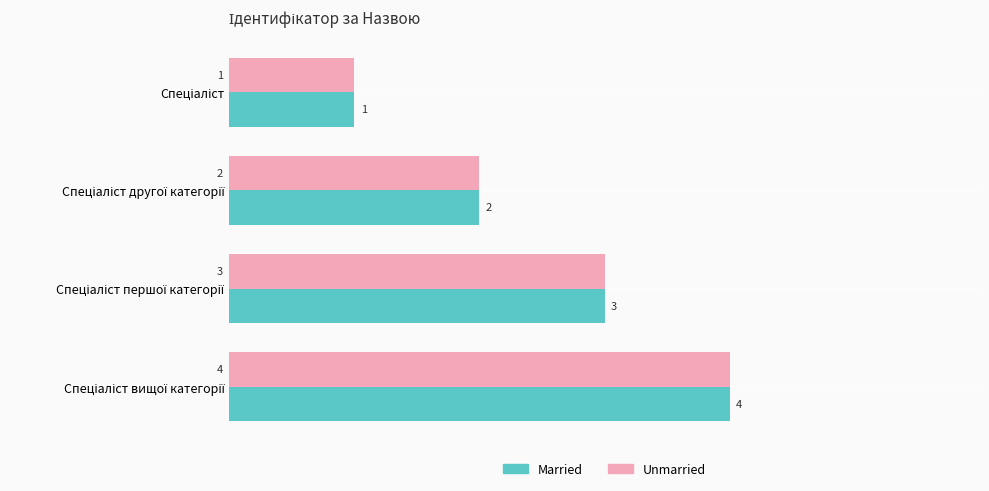

What is the sum of all Married values?

10